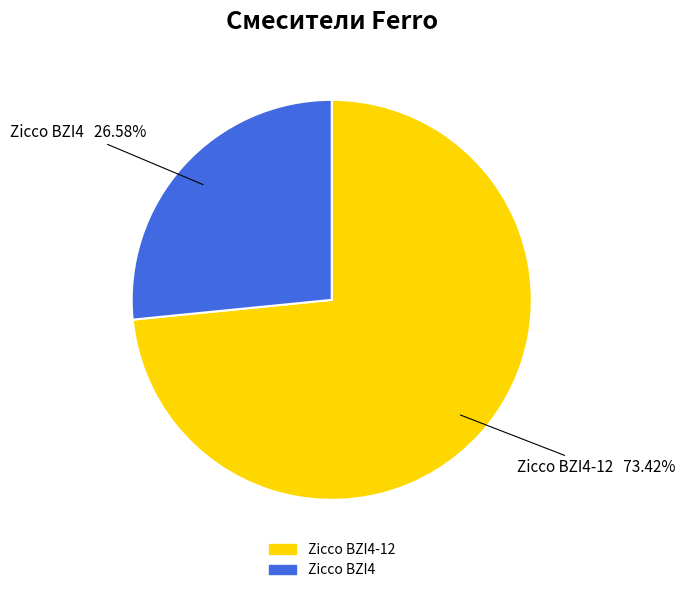

Is there a majority slice in this chart?

Yes